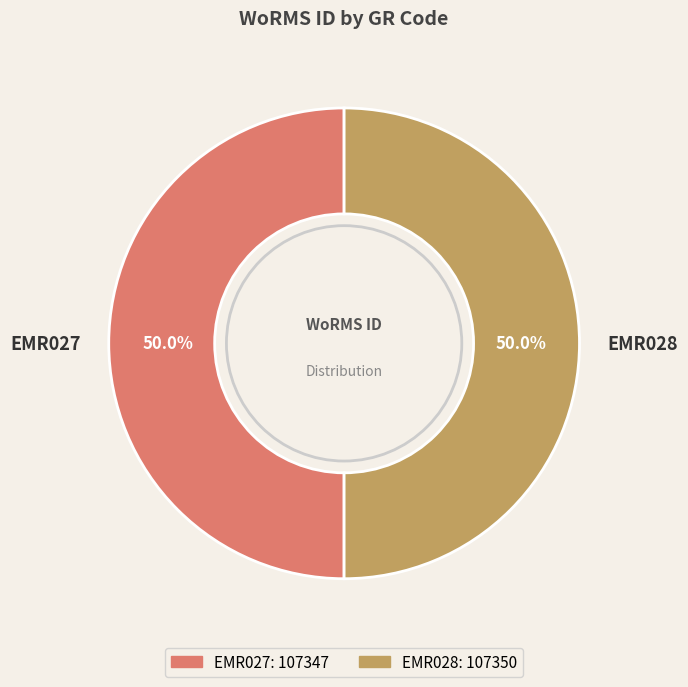

To the nearest percent, what portion does EMR028 represent?

50%